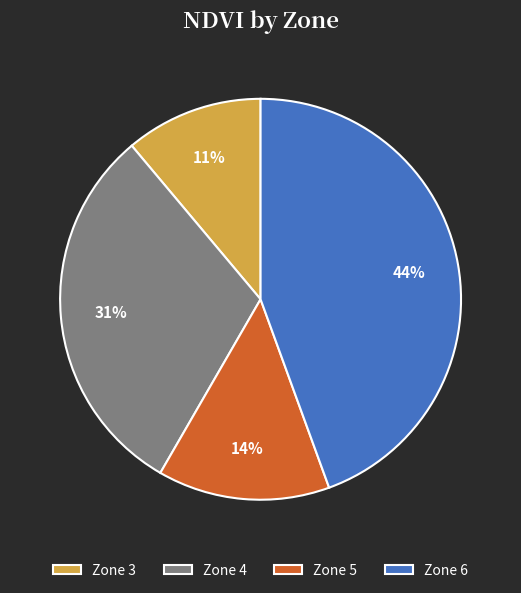

Which slice is the largest?

Zone 6